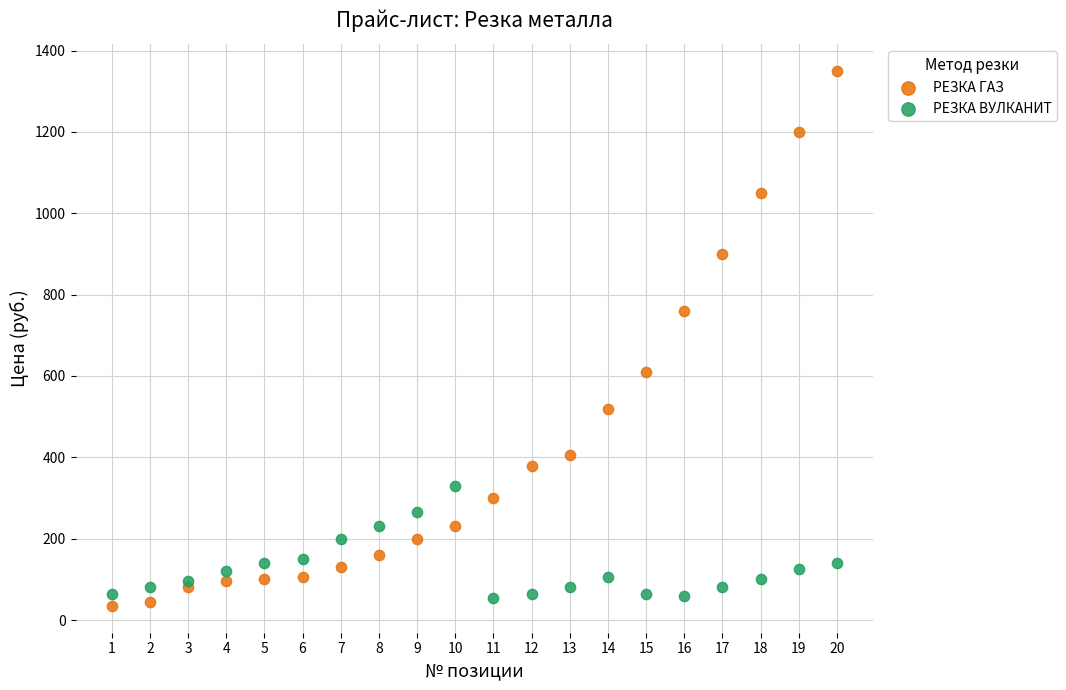

Across all data points, what is the range of X values (max minus min)?

19.0